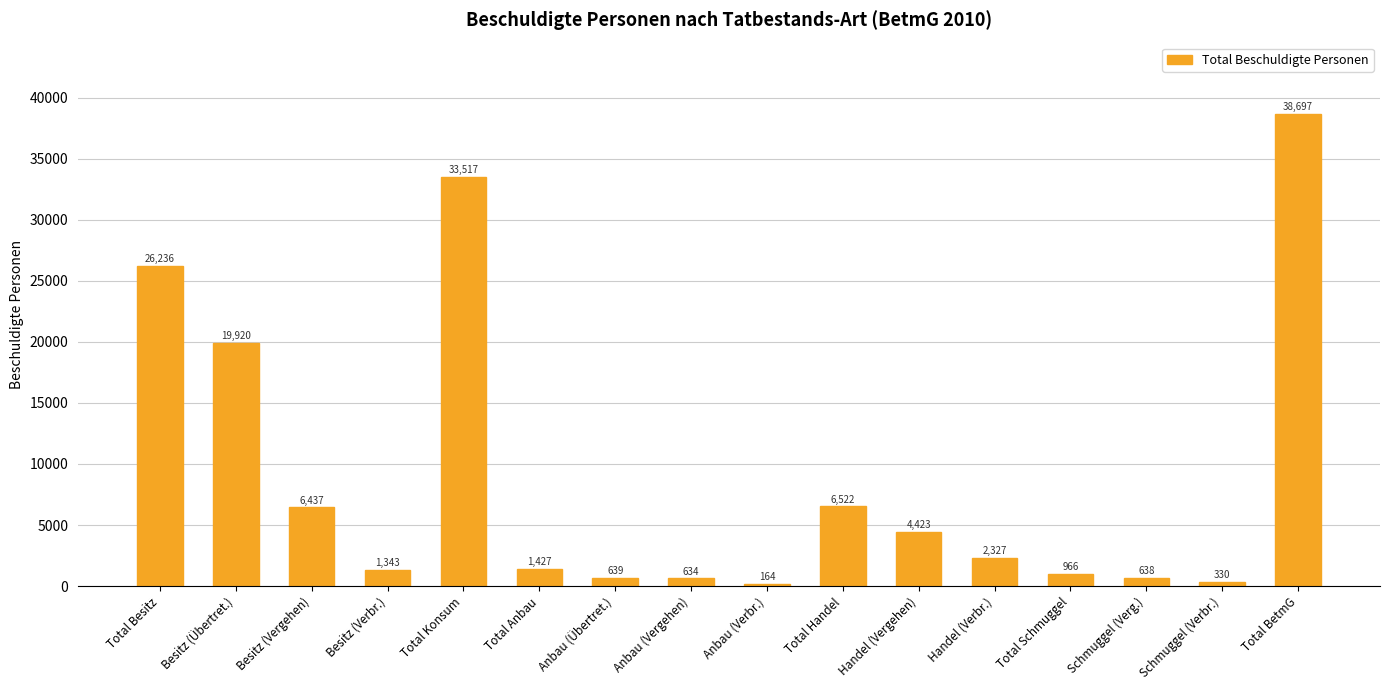

True or false: the data shows 3199 at Besitz (Vergehen).

False